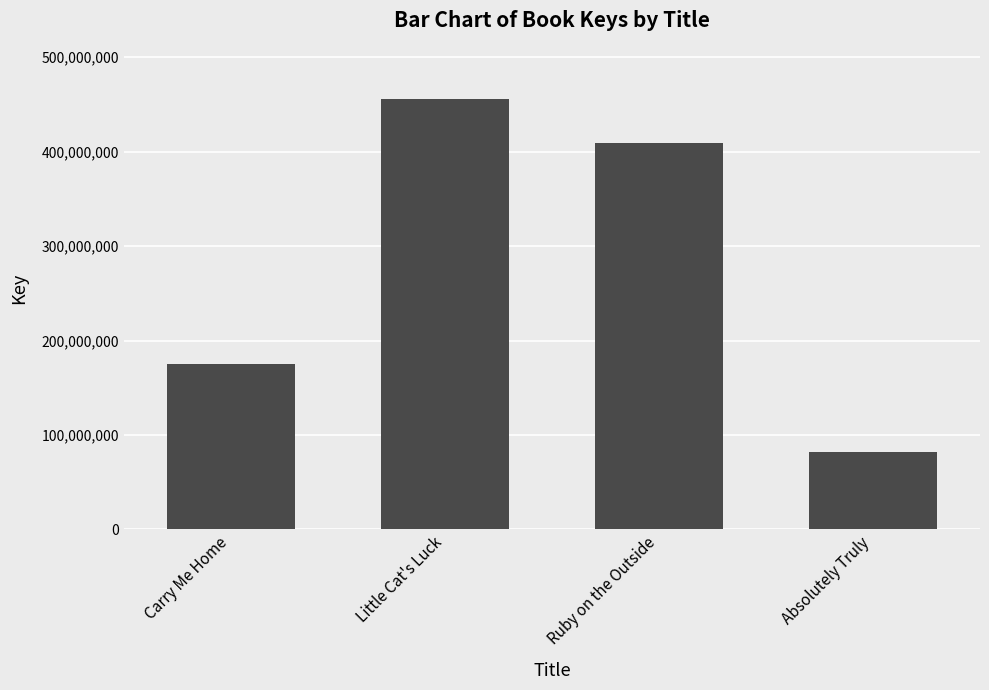

Does the chart contain stacked bars?

No